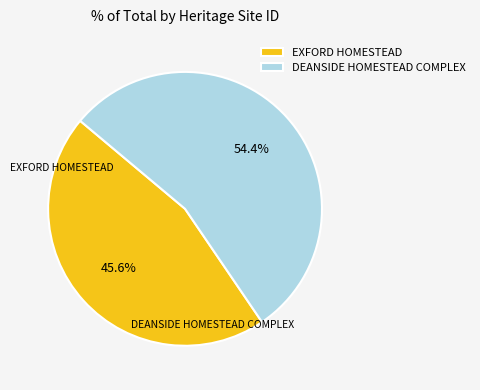

True or false: EXFORD HOMESTEAD accounts for 58% of the total.

False